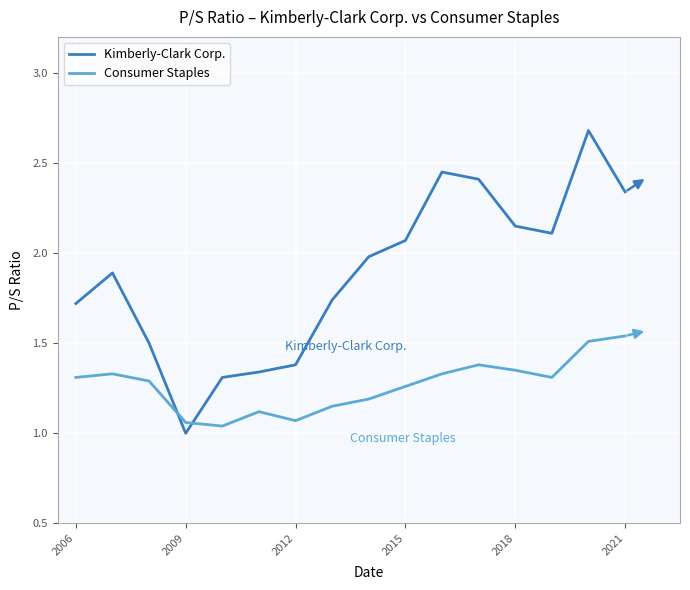

Rank the series by their average value, from highest to lowest.

Kimberly-Clark Corp., Consumer Staples